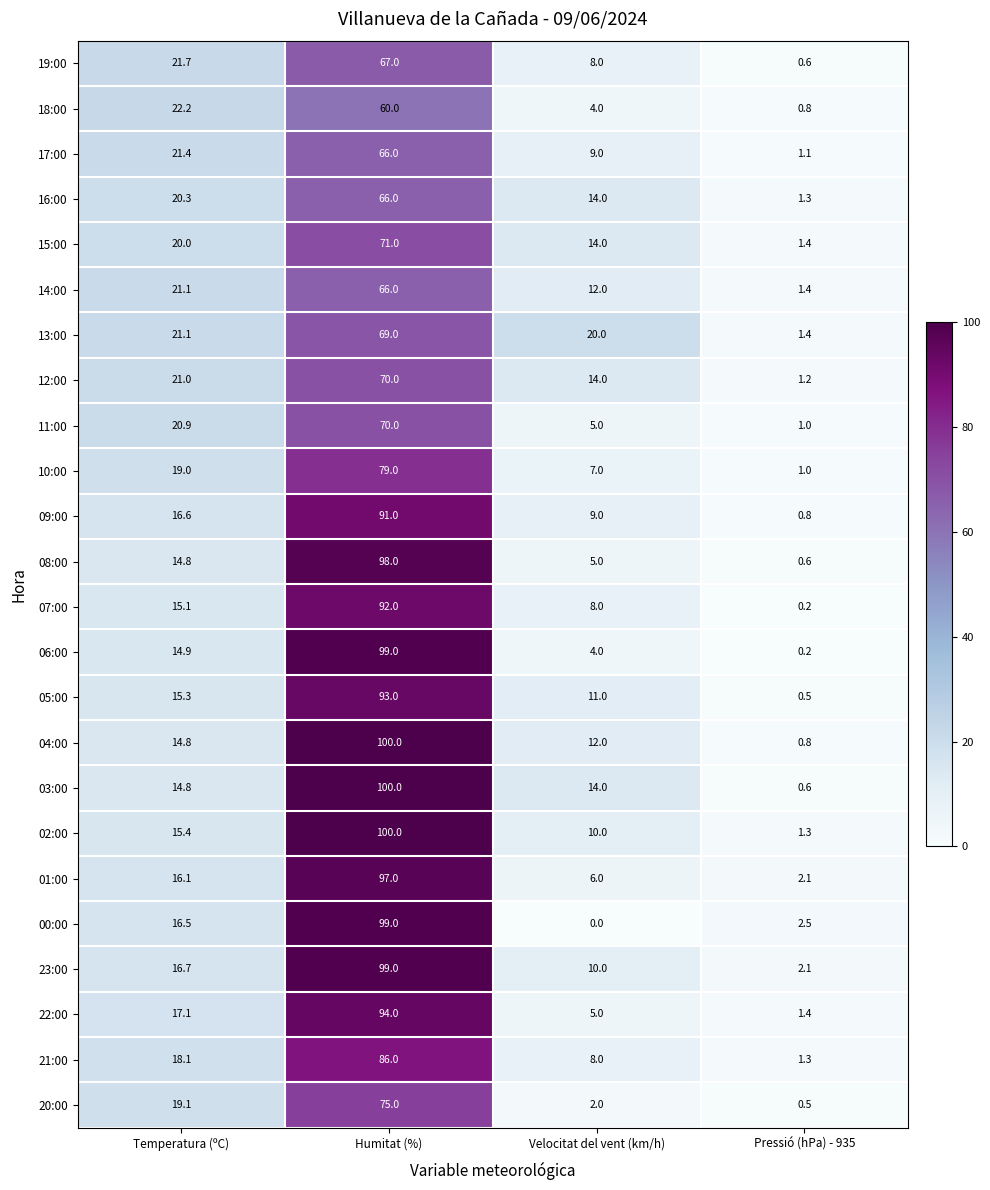

What is the lowest value of the 17:00 series?

1.1